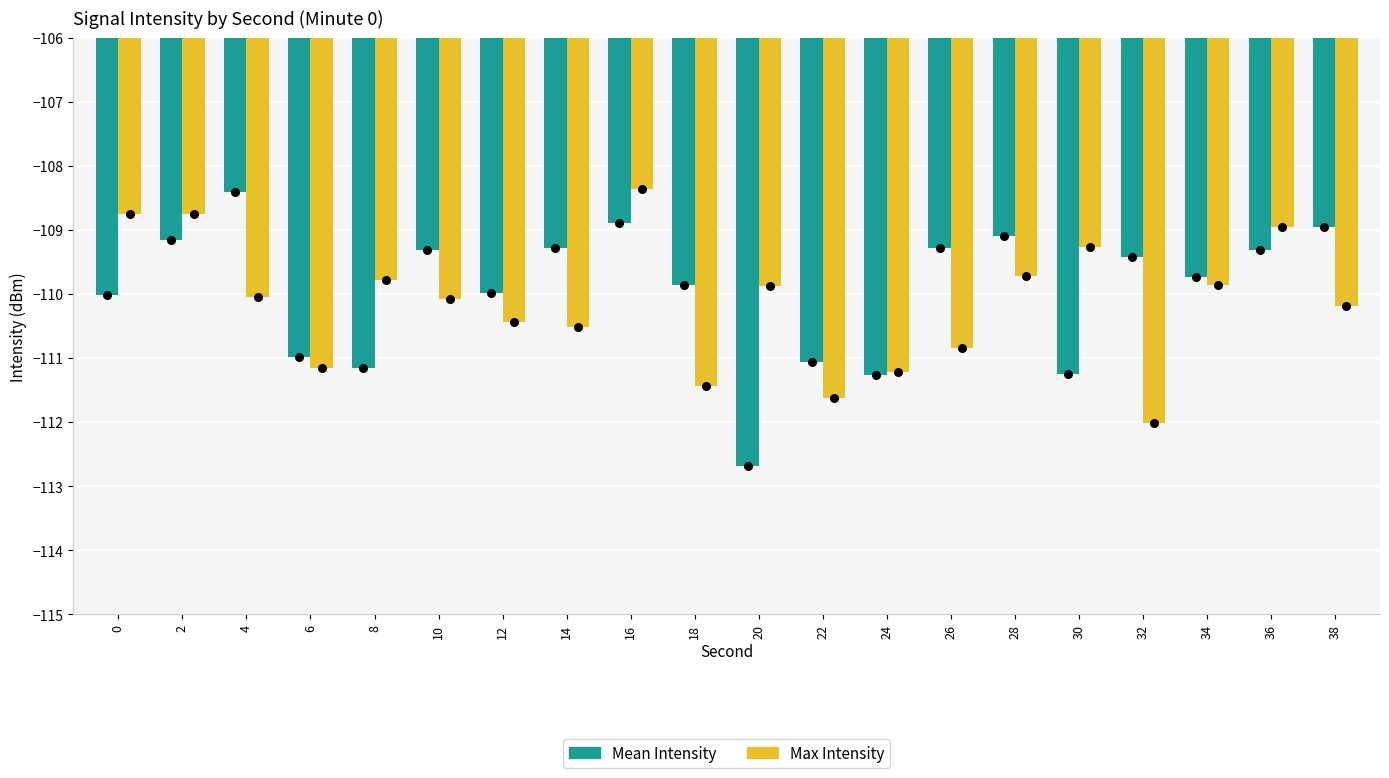

At how many categories does at least one series exceed -111?

18